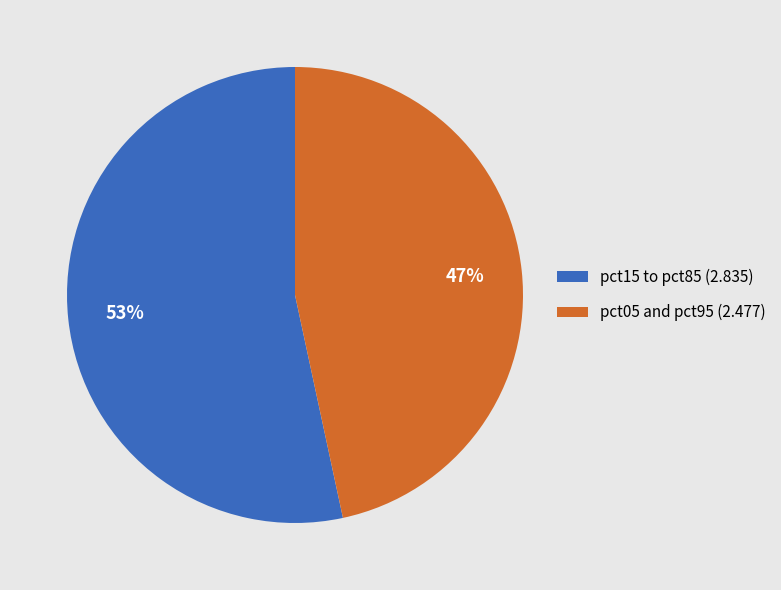

How many segments does this pie chart have?

2